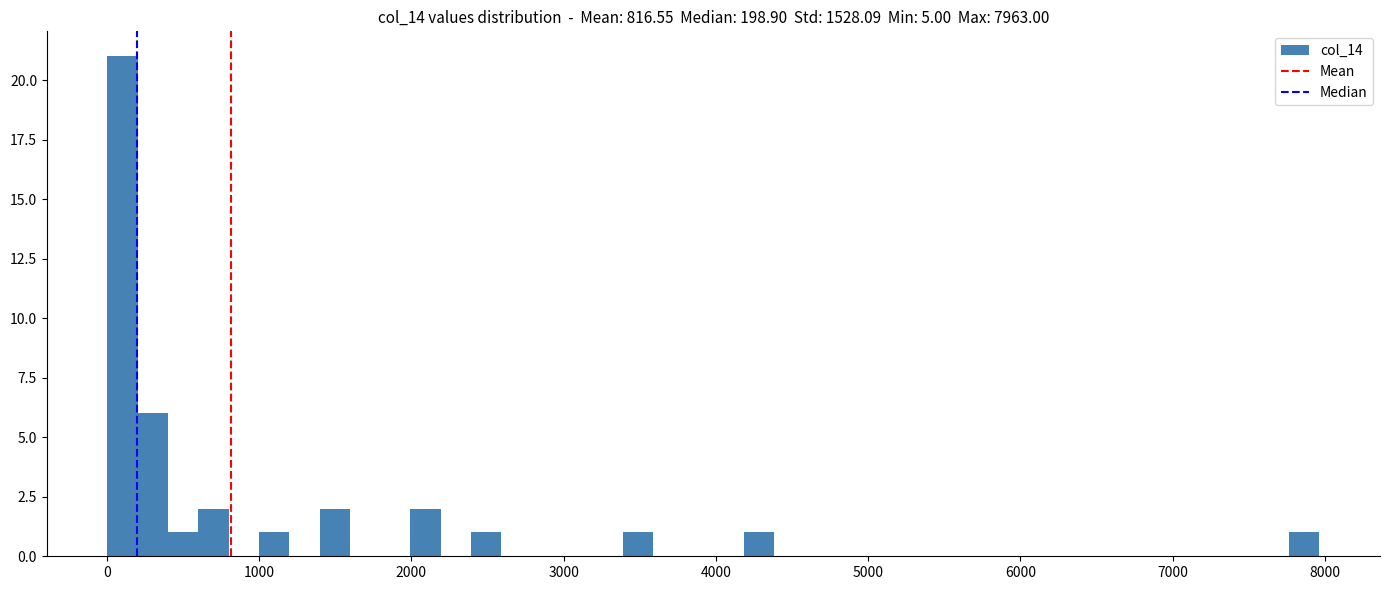

Around what value on the x-axis is the tallest bar? Give the approximate position of its centre, as read against the axis.

100